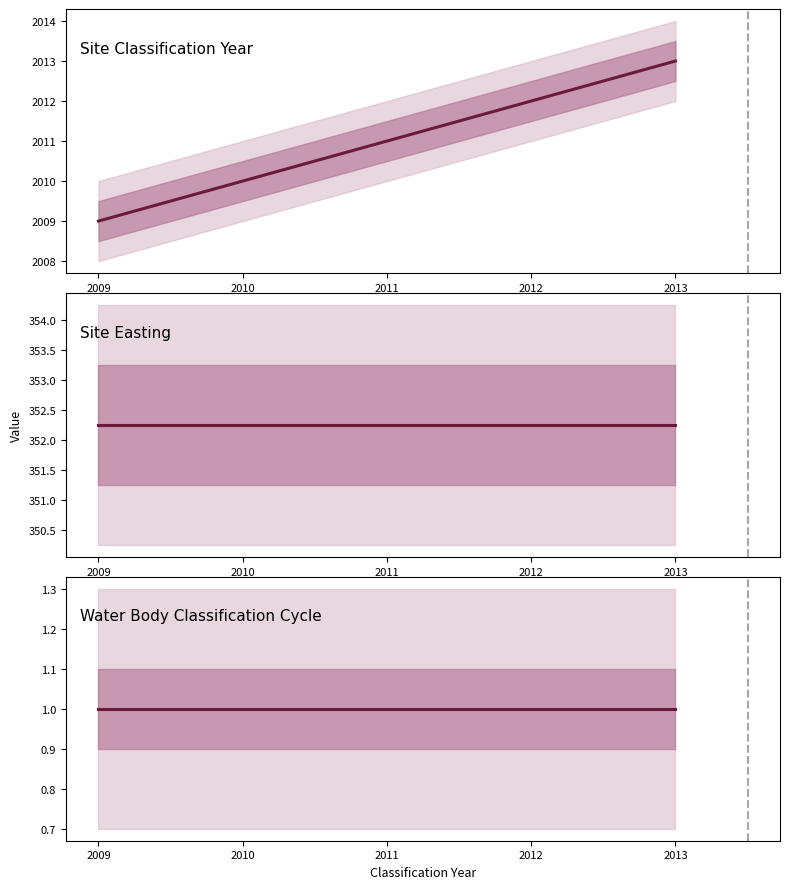

What value does the Site Easting series have at 2010?

352.2